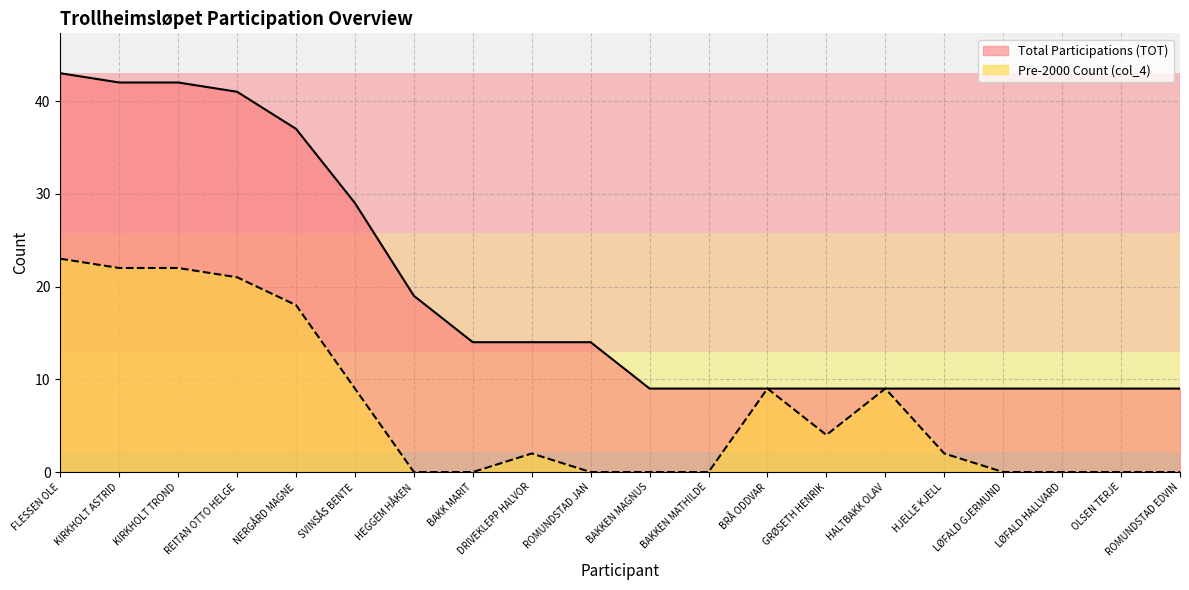

What is the label of the 15th point from the left?

HALTBAKK OLAV